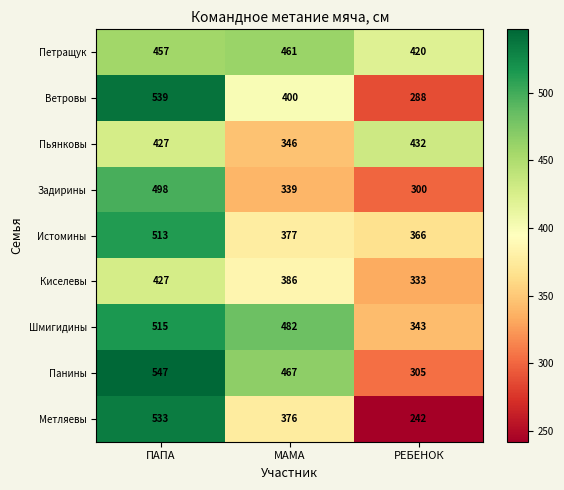

Which series has the largest total across all categories?

Шмигидины